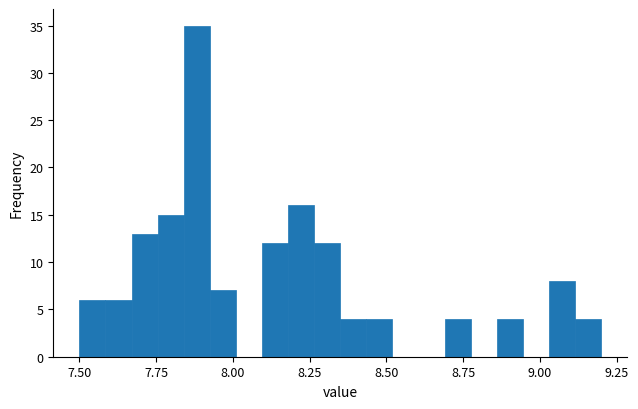

Around what value on the x-axis is the tallest bar? Give the approximate position of its centre, as read against the axis.

7.90